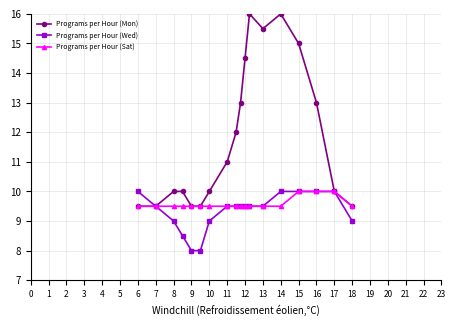

Which series has the widest spread of values?

Programs per Hour (Mon)